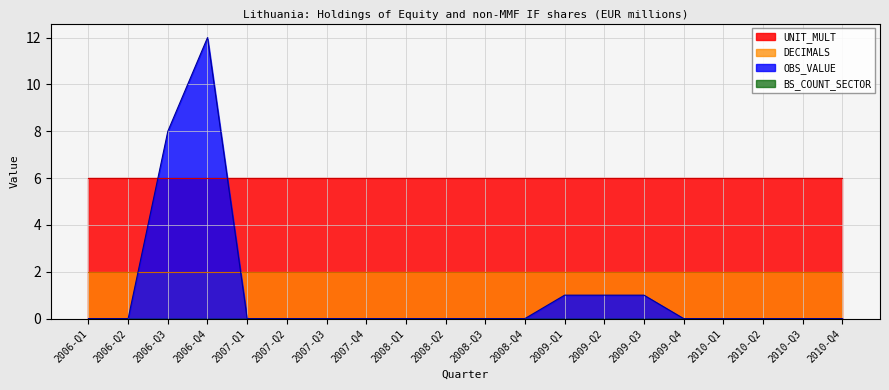

True or false: DECIMALS and UNIT_MULT intersect in this chart.

False